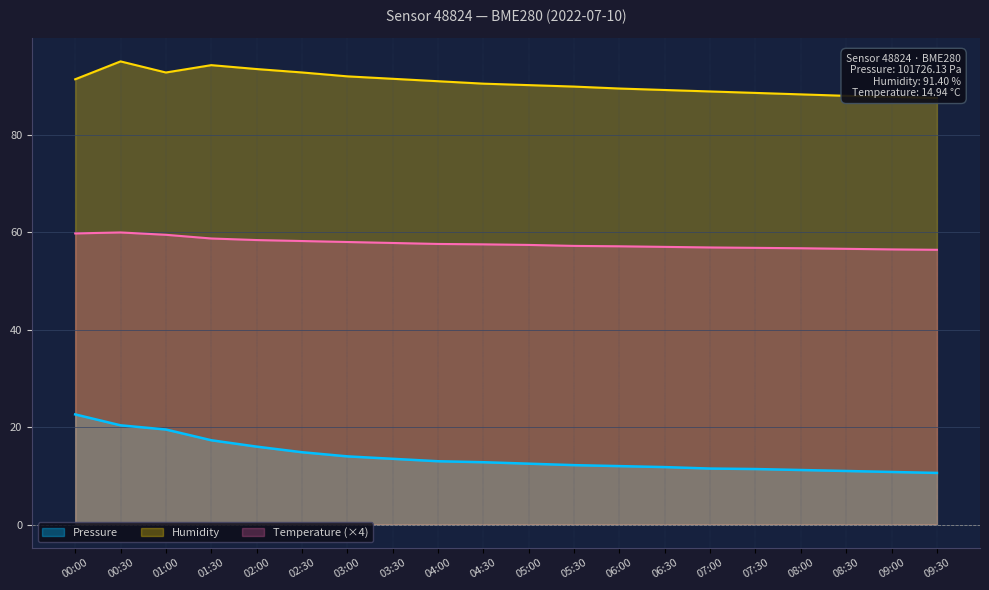

How many distinct data groups are displayed?

3